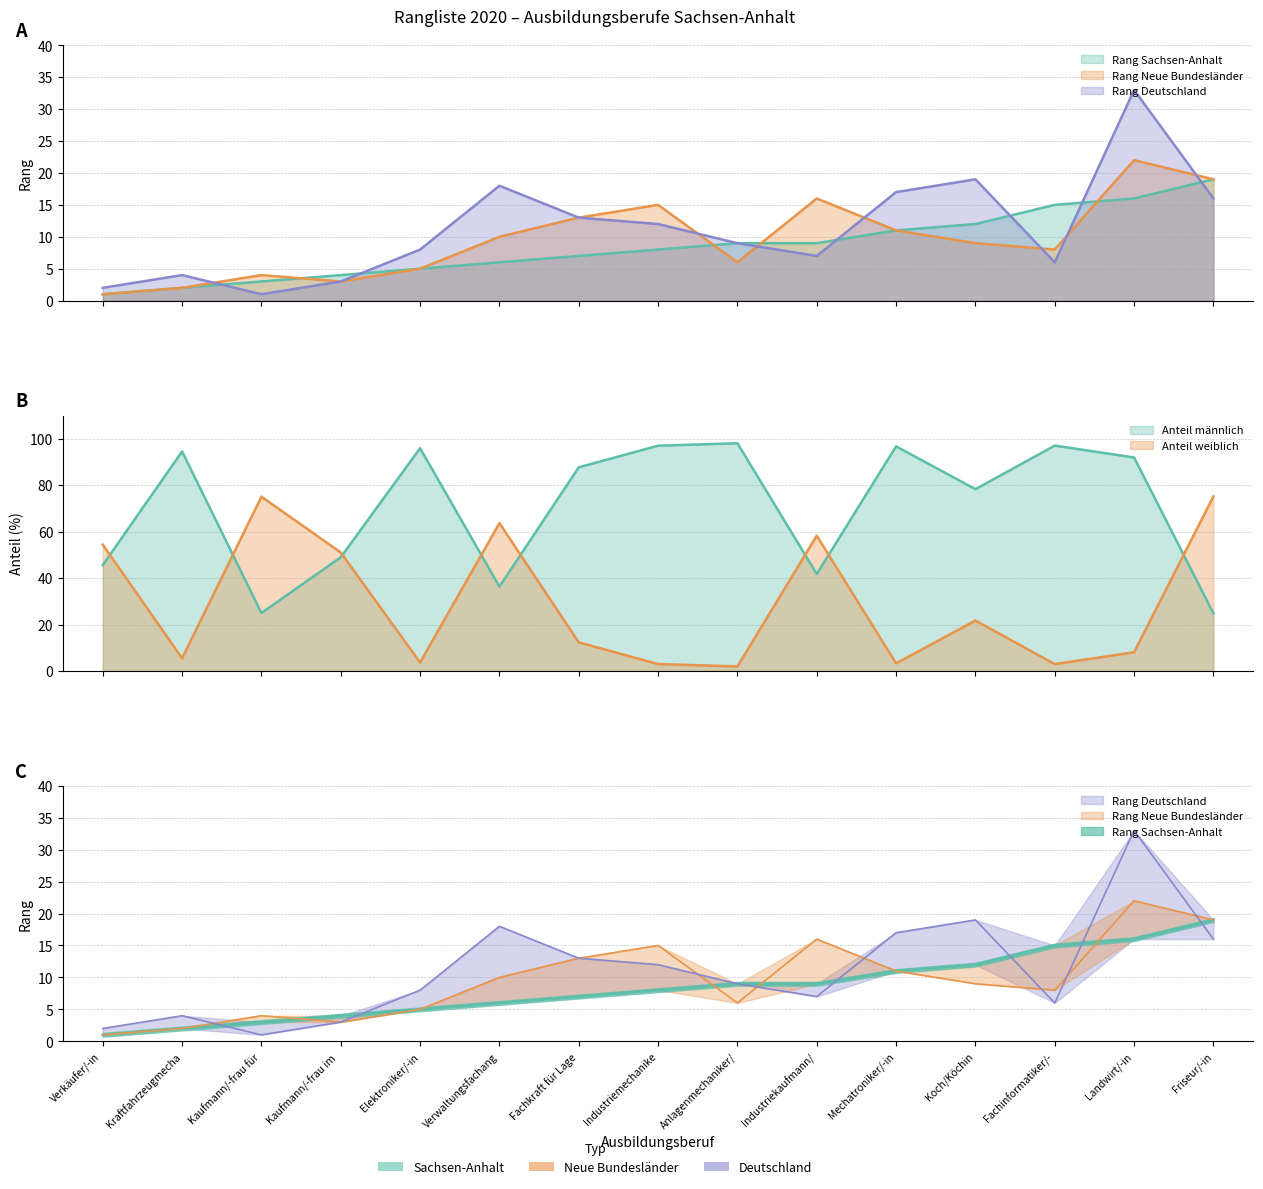

What is the difference between the Anteil männlich values at Anlagenmechaniker/ and Elektroniker/-in?

2.1